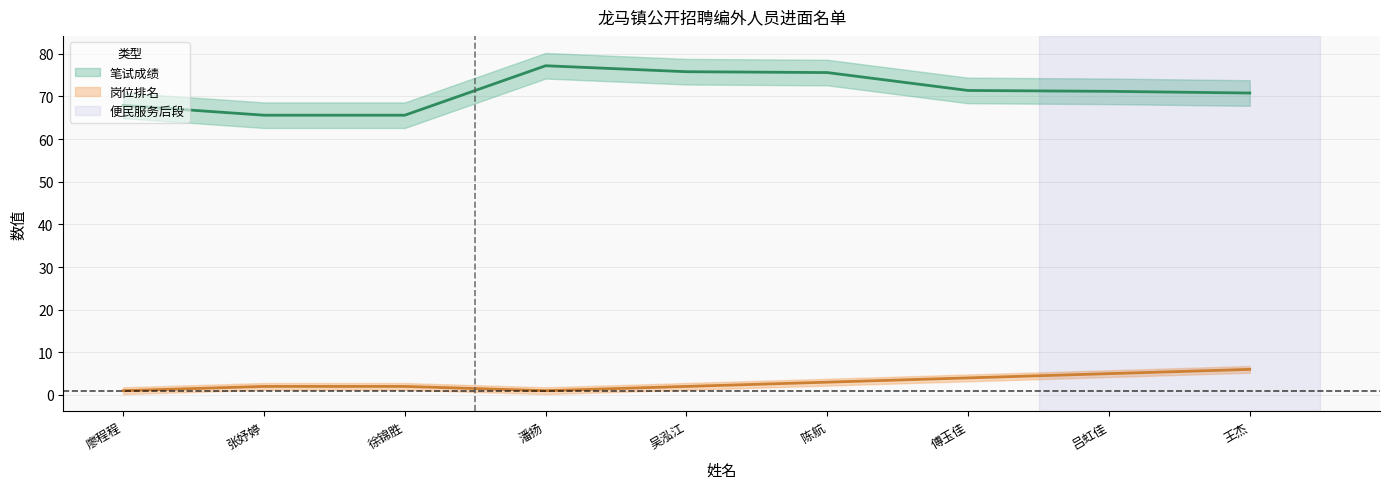

What is the spread (max minus min) of values at 廖程程?

66.9